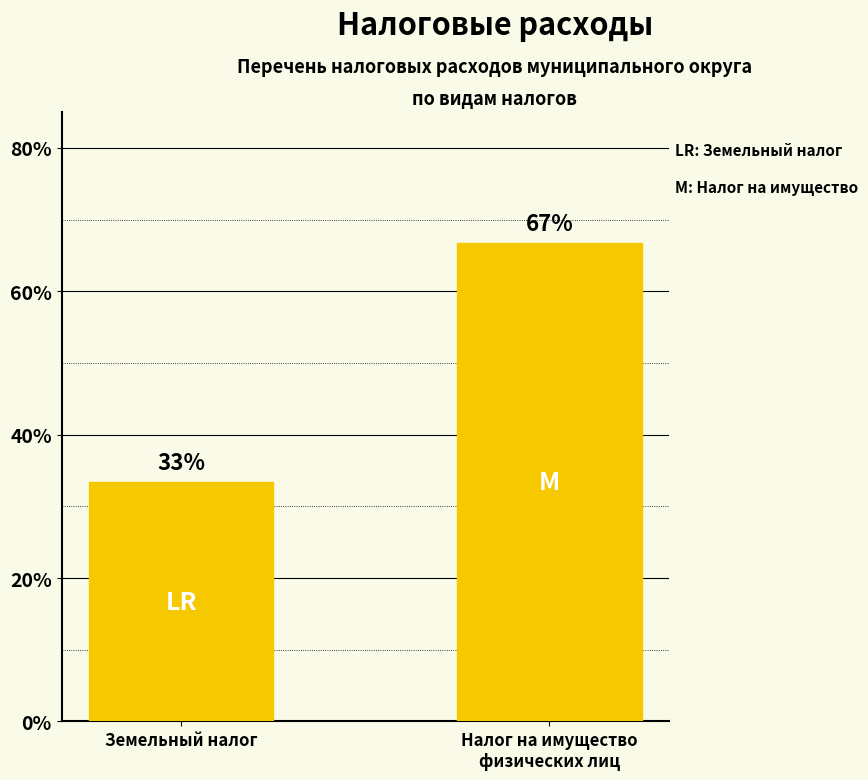

What is the difference between the values at Налог на имущество
физических лиц and Земельный налог?

33.3